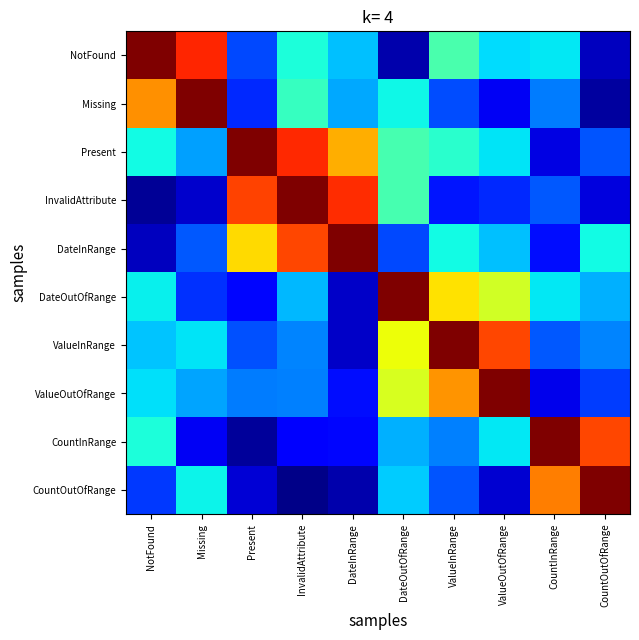

Reading left to right, list all the values displayed in this chart.

NotFound: NotFound=1.0	Missing=0.9	Present=0.2	InvalidAttribute=0.4	DateInRange=0.3	DateOutOfRange=0.0	ValueInRange=0.4	ValueOutOfRange=0.3	CountInRange=0.4	CountOutOfRange=0.1
Missing: NotFound=0.8	Missing=1.0	Present=0.2	InvalidAttribute=0.4	DateInRange=0.3	DateOutOfRange=0.4	ValueInRange=0.2	ValueOutOfRange=0.1	CountInRange=0.2	CountOutOfRange=0.0
Present: NotFound=0.4	Missing=0.3	Present=1.0	InvalidAttribute=0.9	DateInRange=0.7	DateOutOfRange=0.4	ValueInRange=0.4	ValueOutOfRange=0.4	CountInRange=0.1	CountOutOfRange=0.2
InvalidAttribute: NotFound=0.0	Missing=0.1	Present=0.8	InvalidAttribute=1.0	DateInRange=0.9	DateOutOfRange=0.4	ValueInRange=0.1	ValueOutOfRange=0.2	CountInRange=0.2	CountOutOfRange=0.1
DateInRange: NotFound=0.1	Missing=0.2	Present=0.7	InvalidAttribute=0.8	DateInRange=1.0	DateOutOfRange=0.2	ValueInRange=0.4	ValueOutOfRange=0.3	CountInRange=0.1	CountOutOfRange=0.4
DateOutOfRange: NotFound=0.4	Missing=0.2	Present=0.1	InvalidAttribute=0.3	DateInRange=0.1	DateOutOfRange=1.0	ValueInRange=0.7	ValueOutOfRange=0.6	CountInRange=0.4	CountOutOfRange=0.3
ValueInRange: NotFound=0.3	Missing=0.4	Present=0.2	InvalidAttribute=0.3	DateInRange=0.1	DateOutOfRange=0.6	ValueInRange=1.0	ValueOutOfRange=0.8	CountInRange=0.2	CountOutOfRange=0.3
ValueOutOfRange: NotFound=0.3	Missing=0.3	Present=0.2	InvalidAttribute=0.3	DateInRange=0.1	DateOutOfRange=0.6	ValueInRange=0.8	ValueOutOfRange=1.0	CountInRange=0.1	CountOutOfRange=0.2
CountInRange: NotFound=0.4	Missing=0.1	Present=0.0	InvalidAttribute=0.1	DateInRange=0.1	DateOutOfRange=0.3	ValueInRange=0.3	ValueOutOfRange=0.4	CountInRange=1.0	CountOutOfRange=0.8
CountOutOfRange: NotFound=0.2	Missing=0.4	Present=0.1	InvalidAttribute=0.0	DateInRange=0.0	DateOutOfRange=0.3	ValueInRange=0.2	ValueOutOfRange=0.1	CountInRange=0.8	CountOutOfRange=1.0